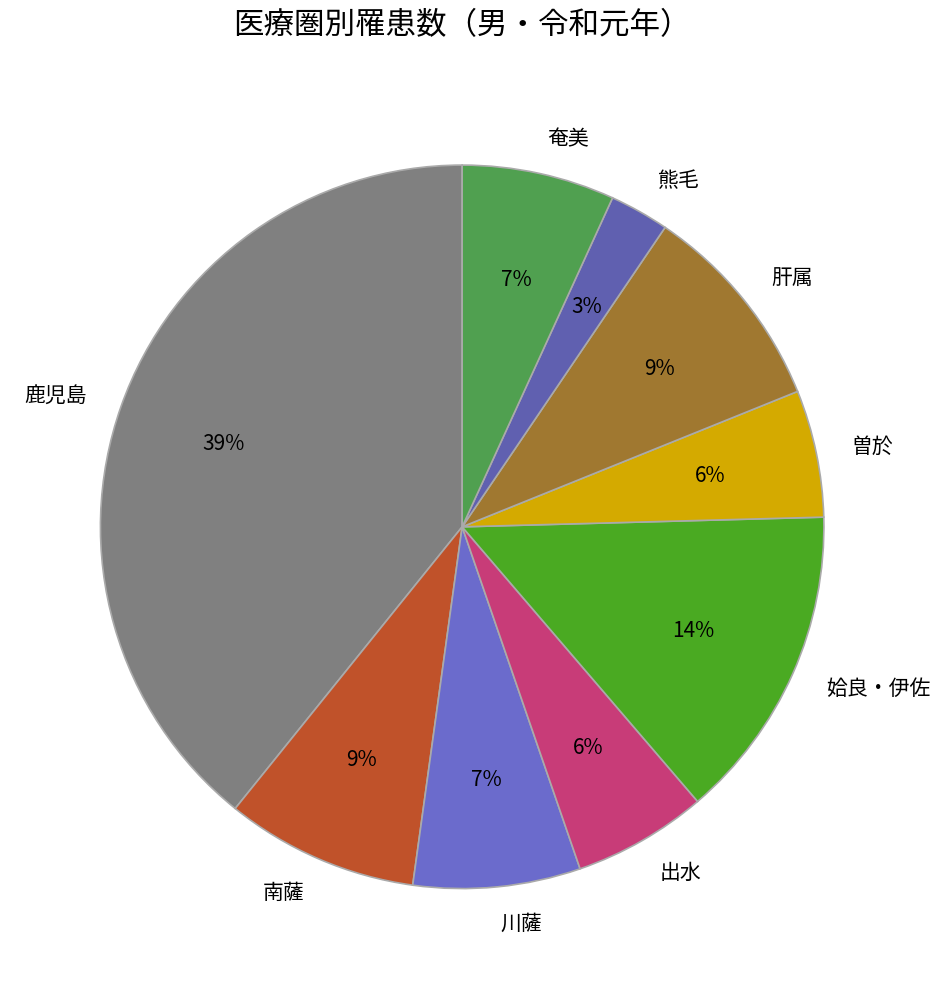

Is there any slice that represents more than half of the pie?

No